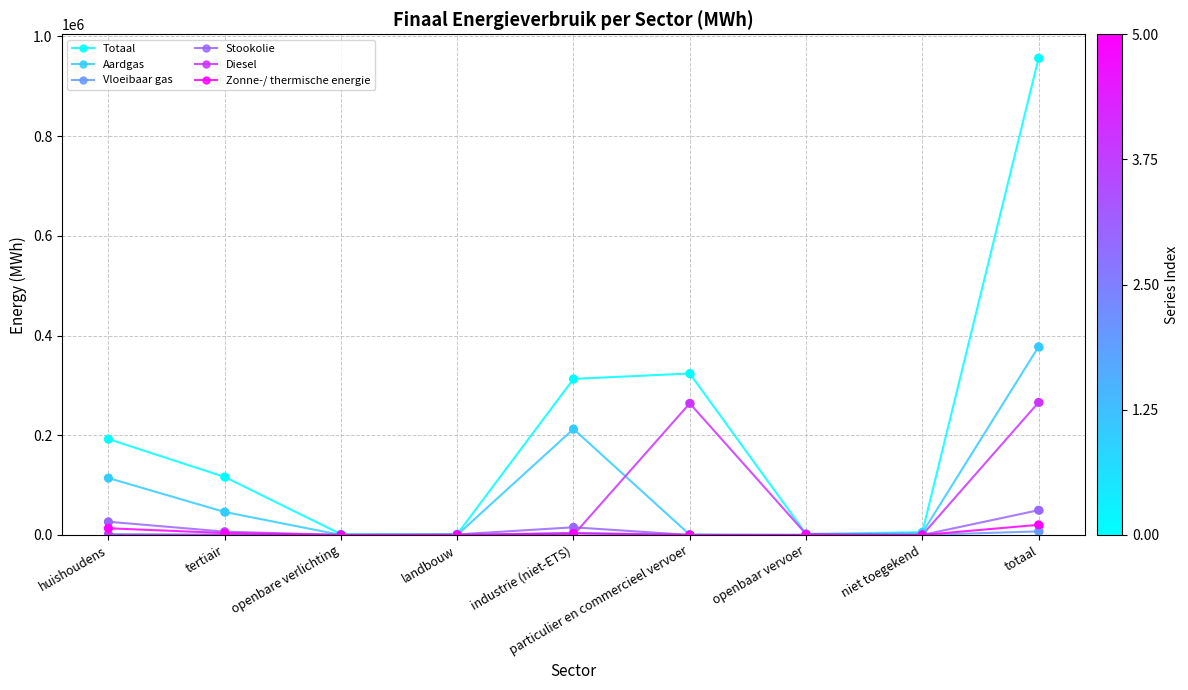

What is the total value across all series at totaal?

1677075.3